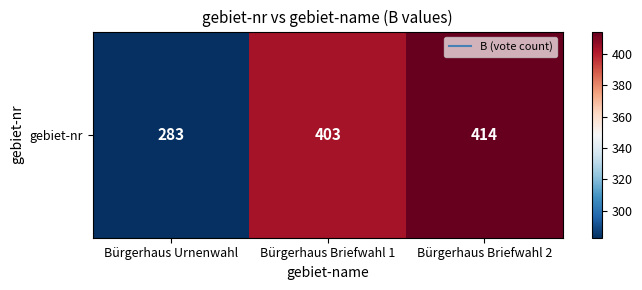

The value at Bürgerhaus Urnenwahl is 62. True or false?

False